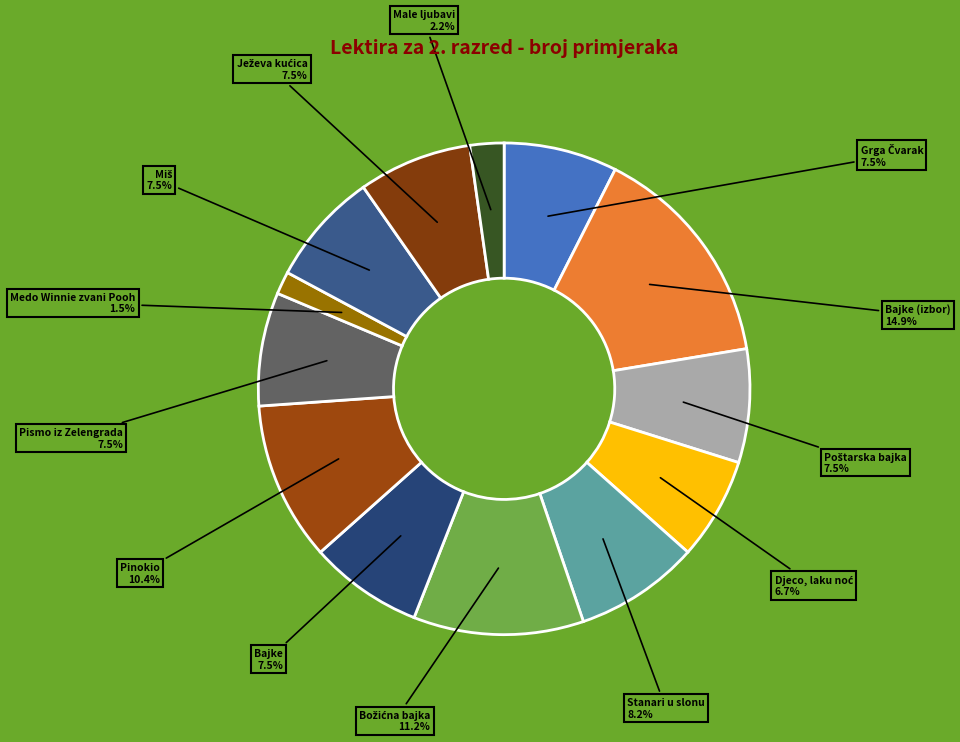

How many slices are in this pie chart?

13